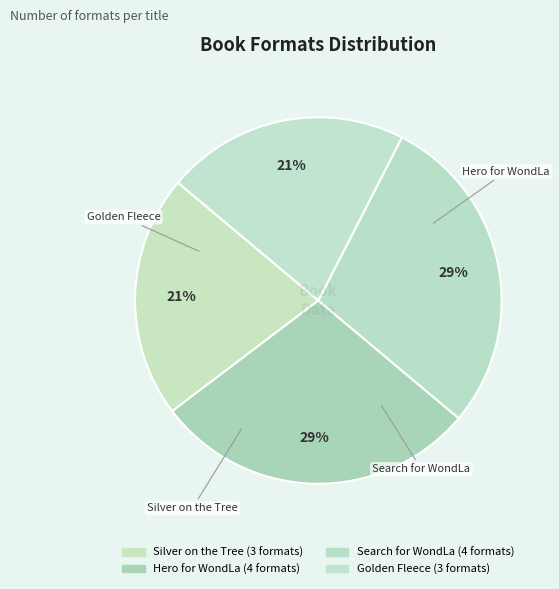

Approximately how many times larger is the value at Hero for WondLa compared to Silver on the Tree?

1.3